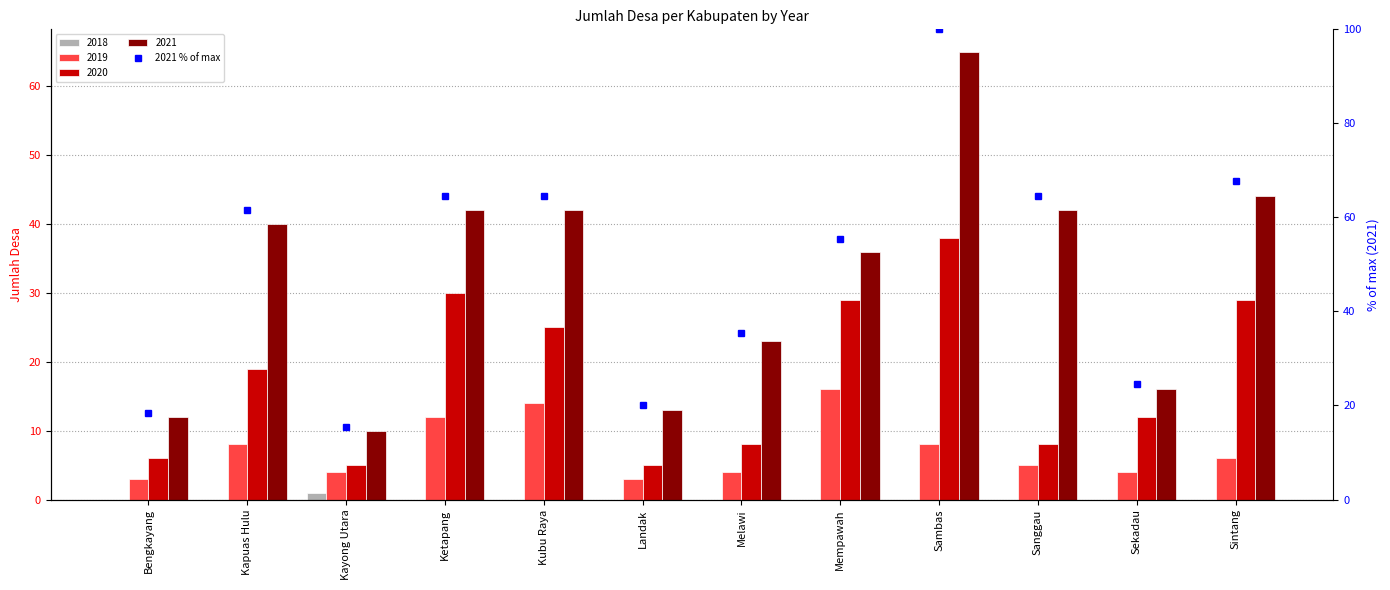

The value at Kubu Raya is 64.6. True or false?

True